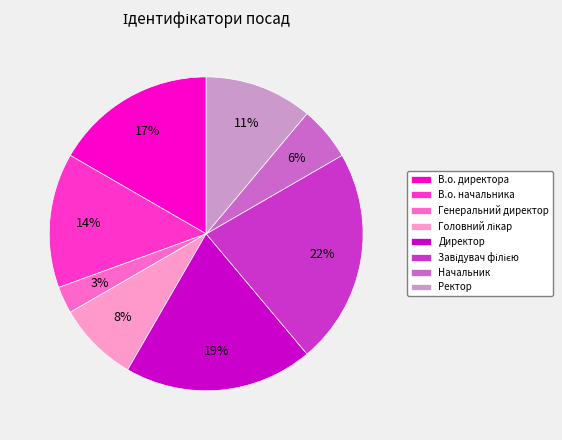

To the nearest percent, what is the difference between the largest and smallest slice percentages?

19%